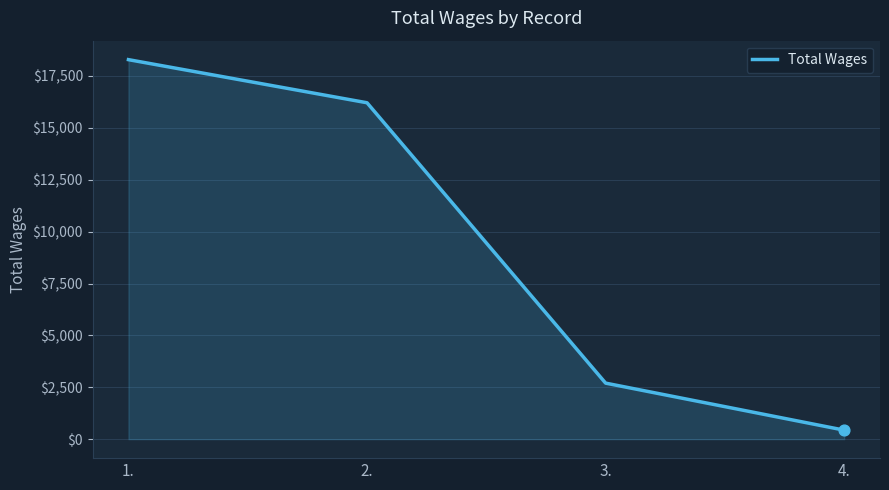

Which has a higher value, 1. or 3.?

1.